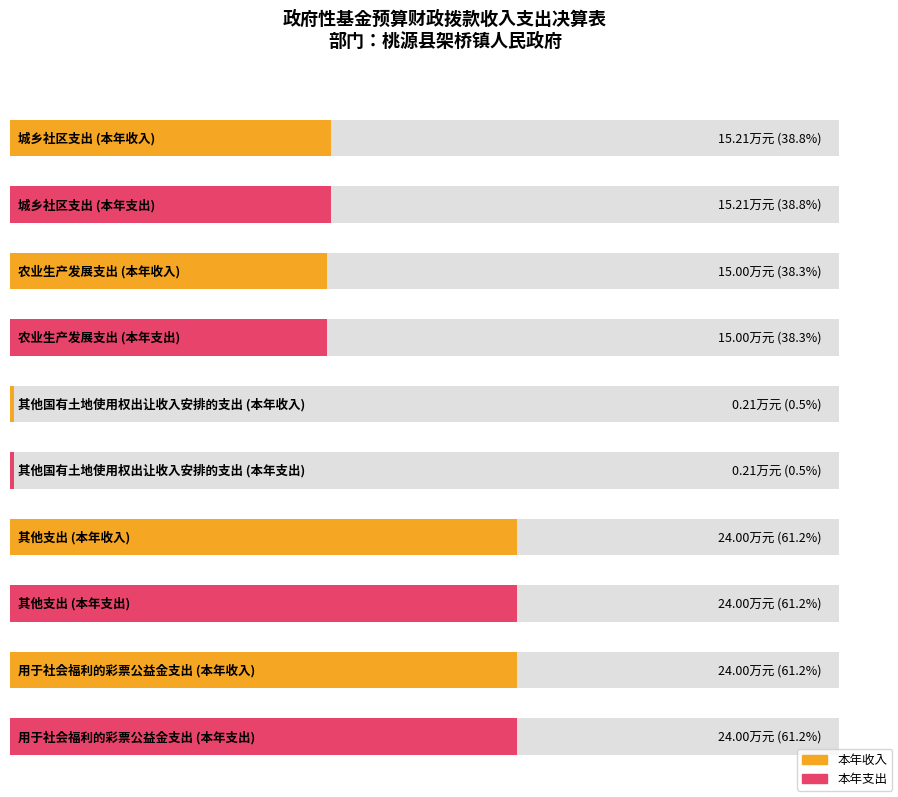

True or false: 本年收入 has a value of 15.0 at 农业生产发展支出.

True